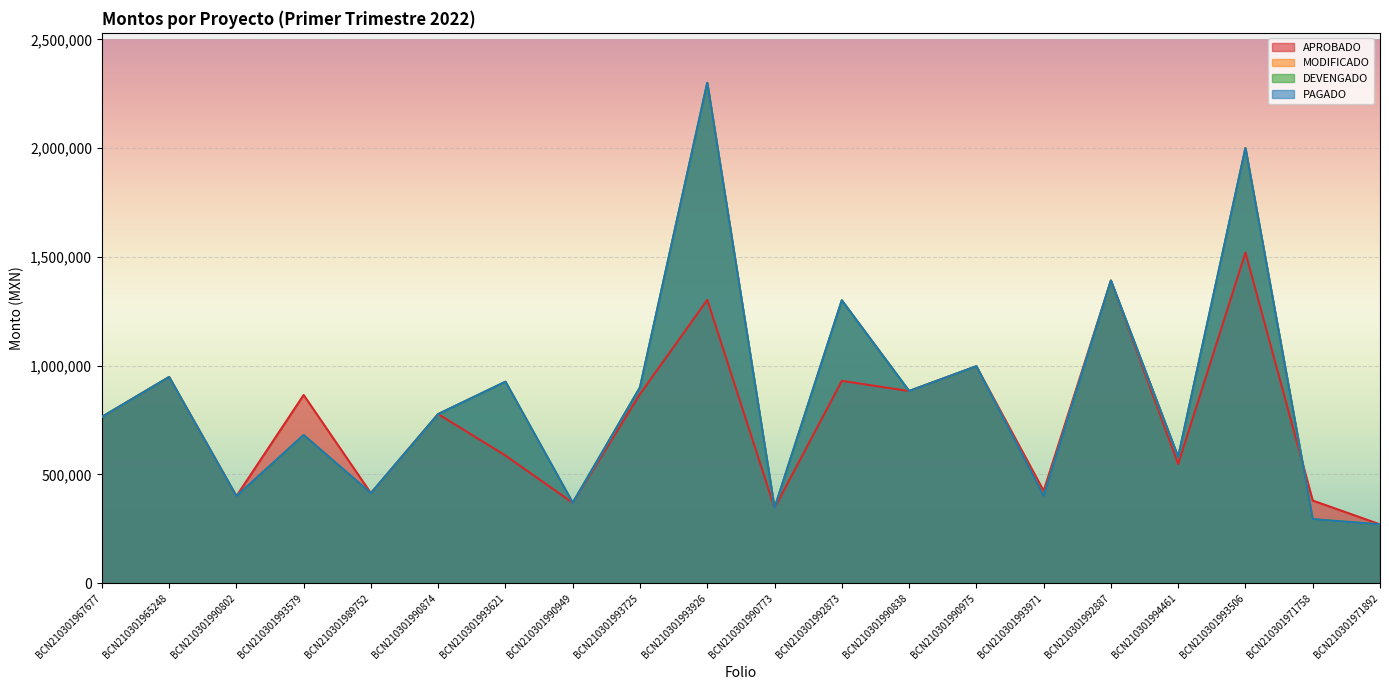

How many values in the APROBADO series are below 777377?

10